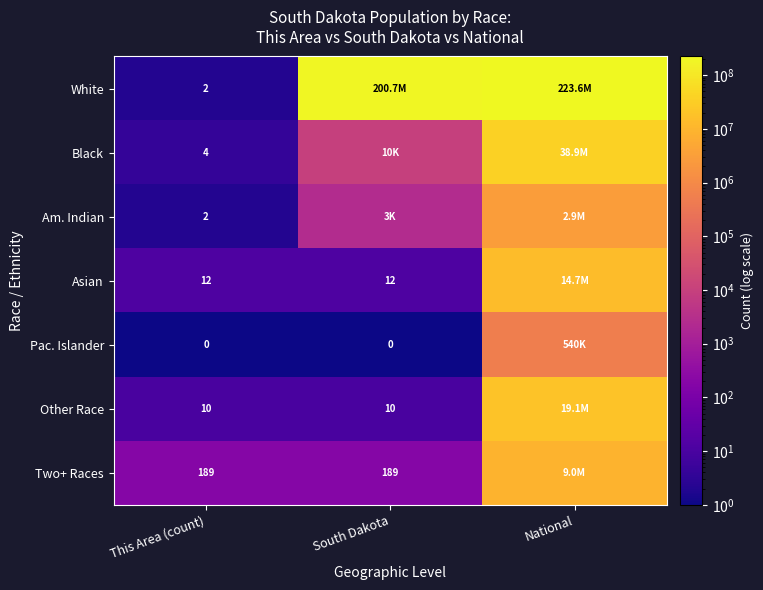

The Other Race series shows 14 at This Area (count). True or false?

False